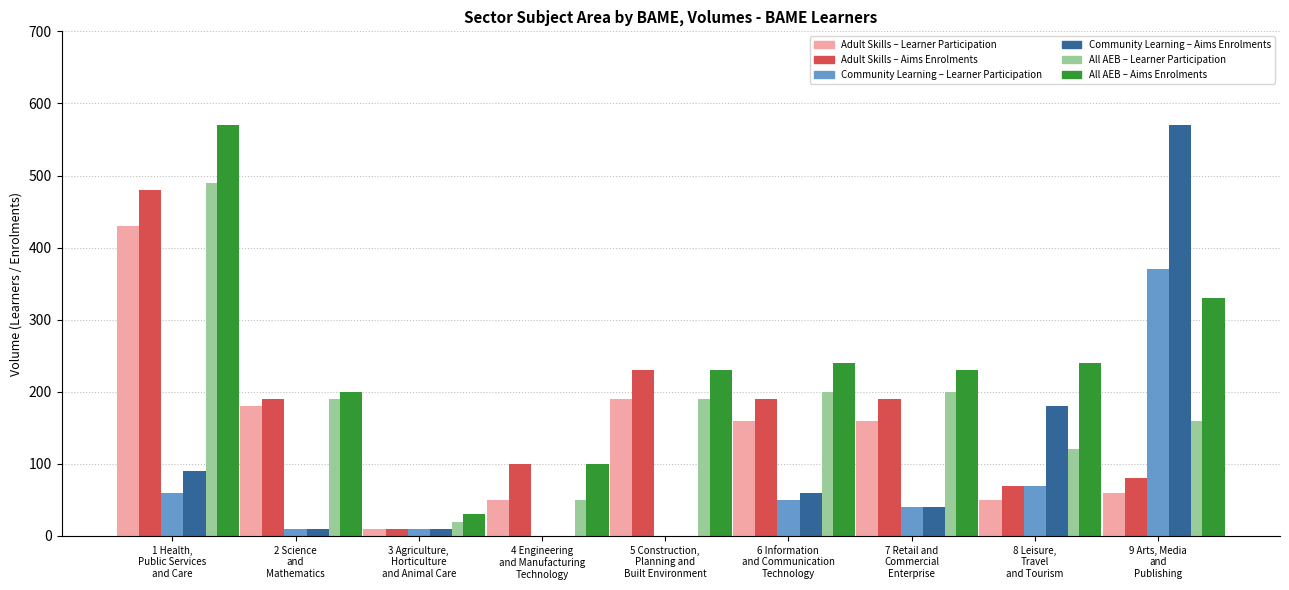

What is the maximum value shown in the chart?

570